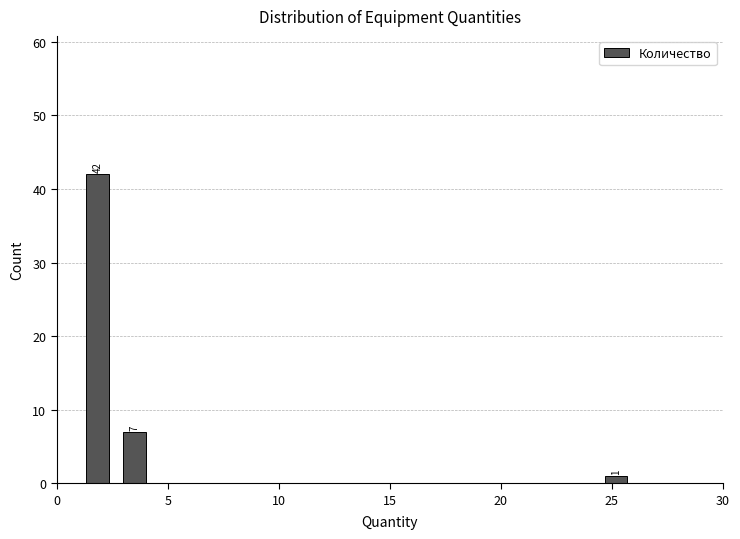

Around what value on the x-axis is the tallest bar? Give the approximate position of its centre, as read against the axis.

2.0